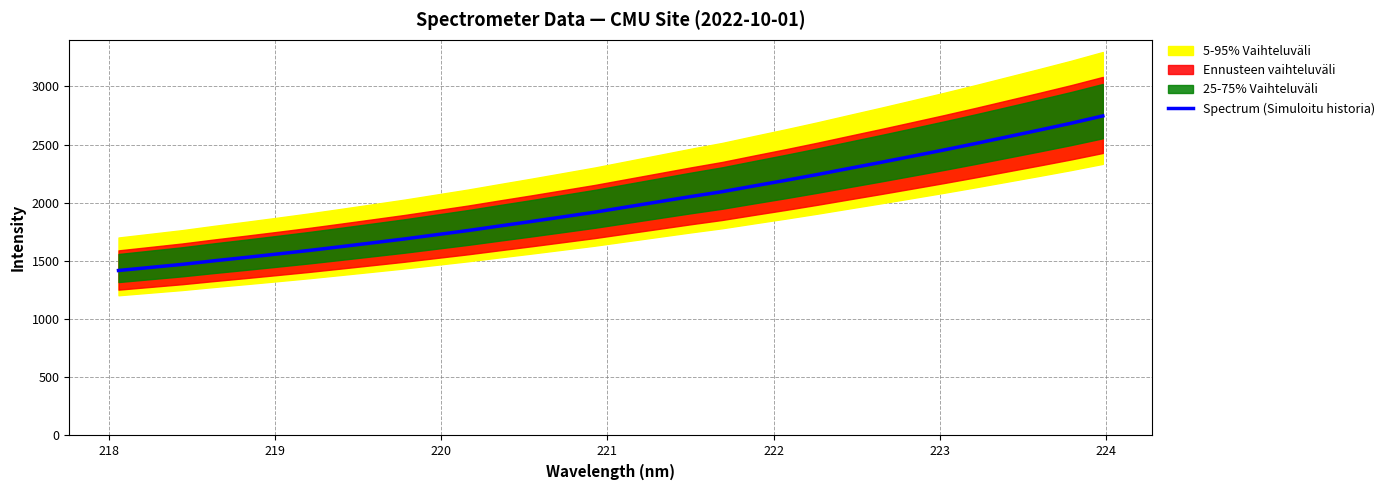

What is the maximum value for Spectrum (Simuloitu historia)?

2746.3